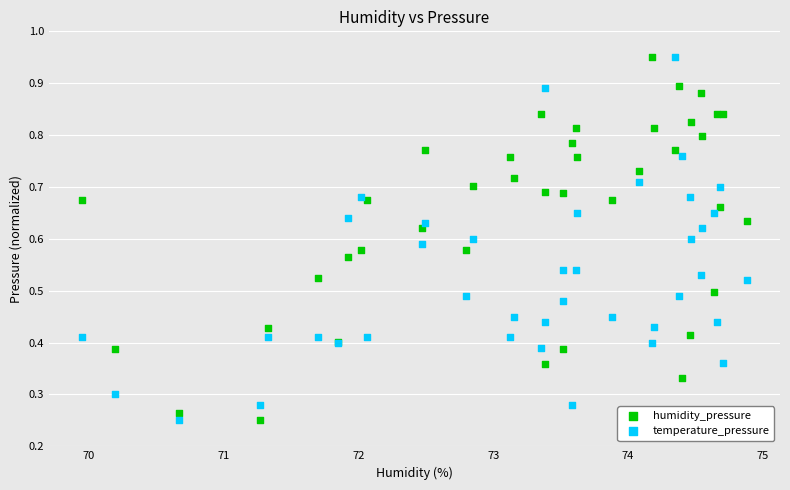

What is the X range (max minus min) for the scatter plot?

4.9